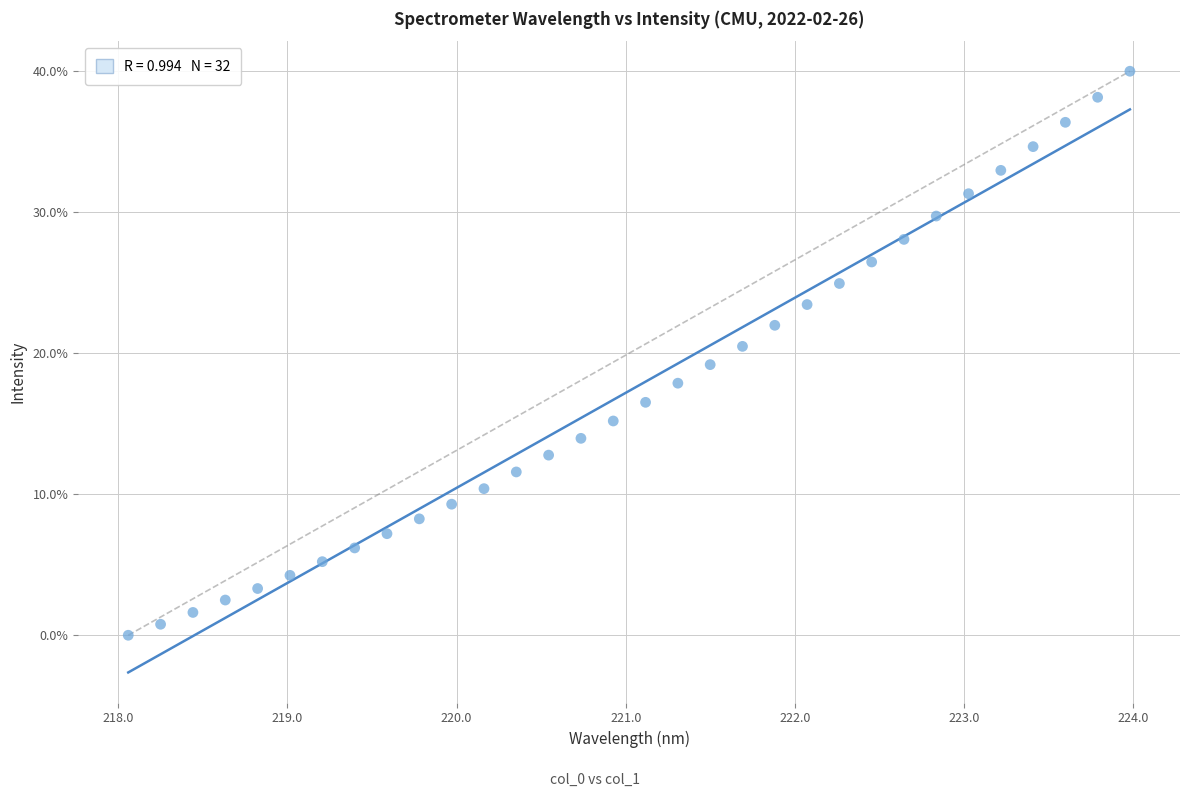

What is the range of Y values (max minus min)?

40.0